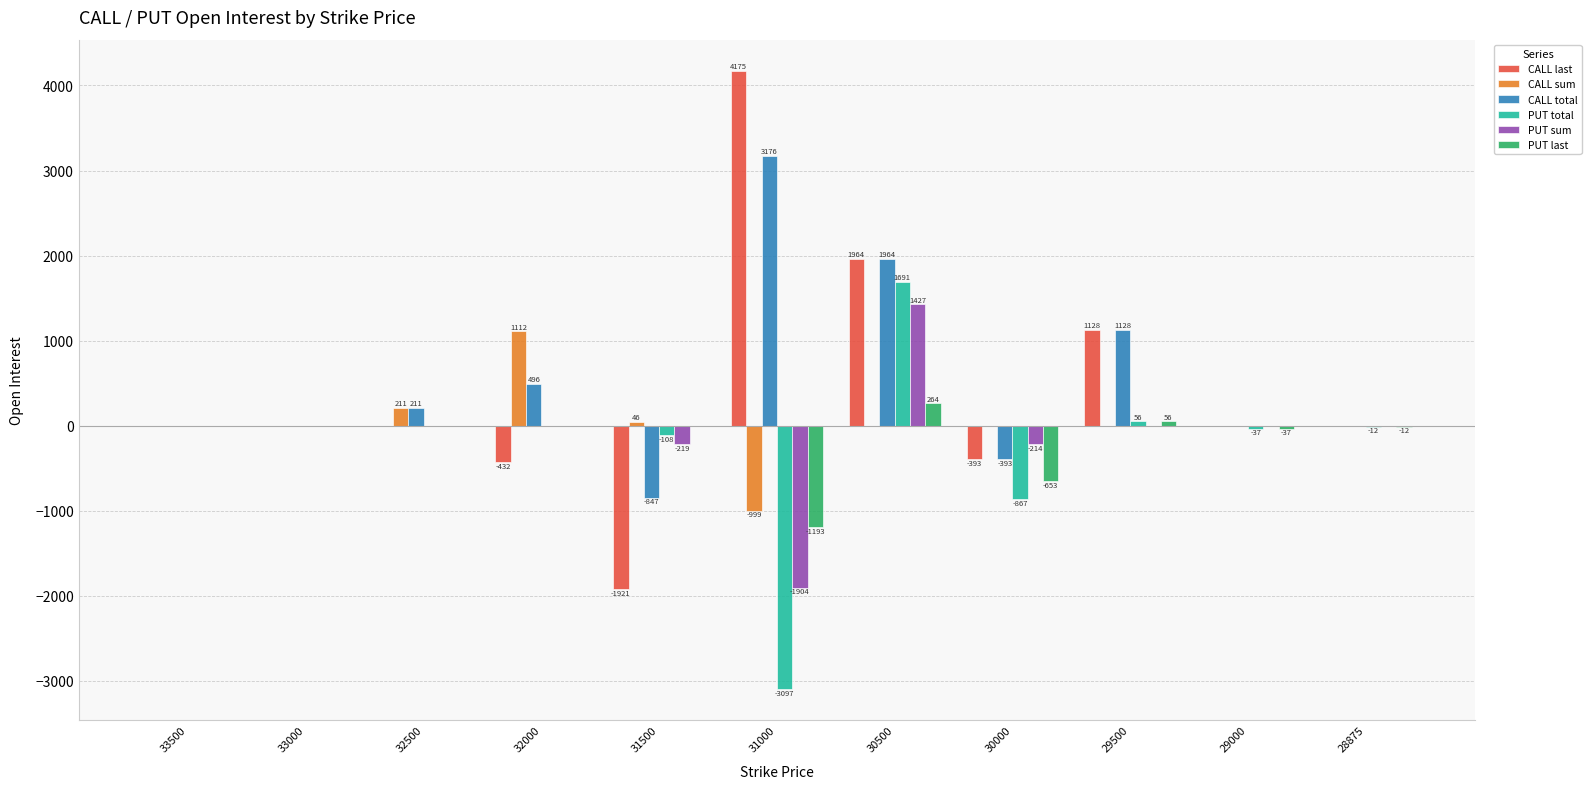

How many distinct data groups are displayed?

6